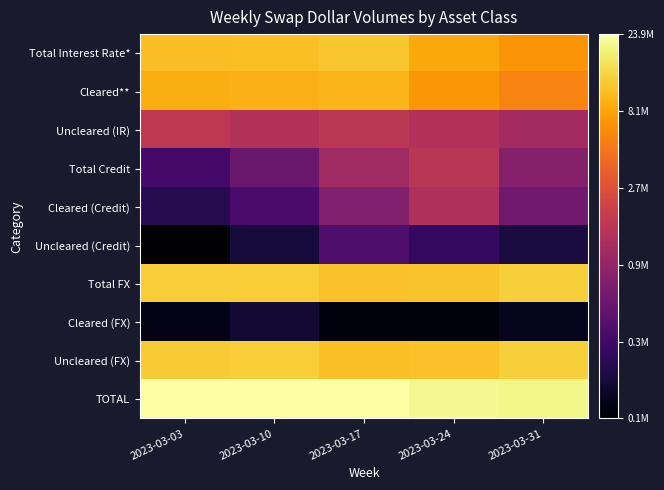

Between 2023-03-10 and 2023-03-24, which is larger?

2023-03-10